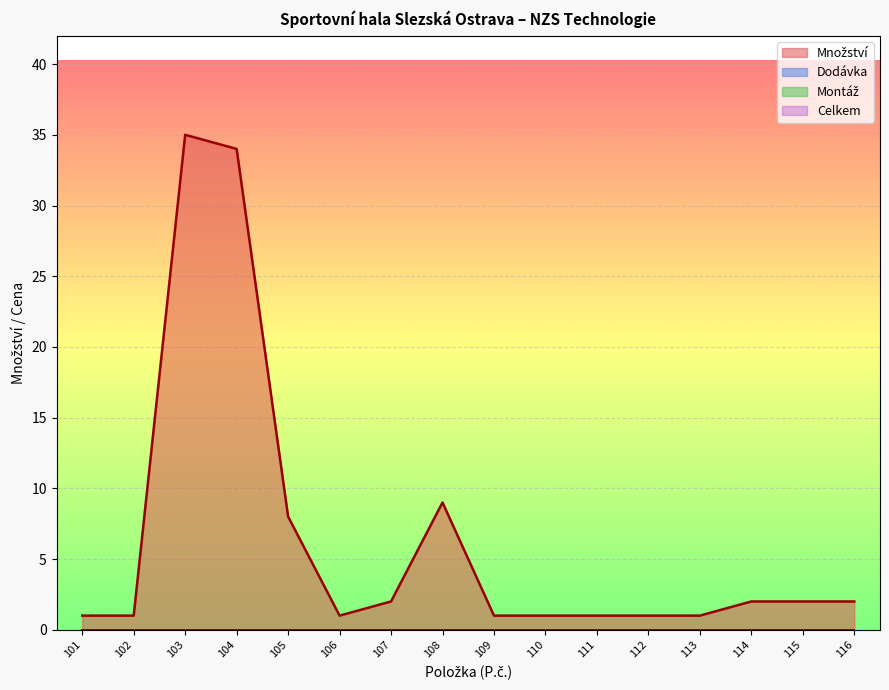

True or false: Montáž and Množství intersect in this chart.

False